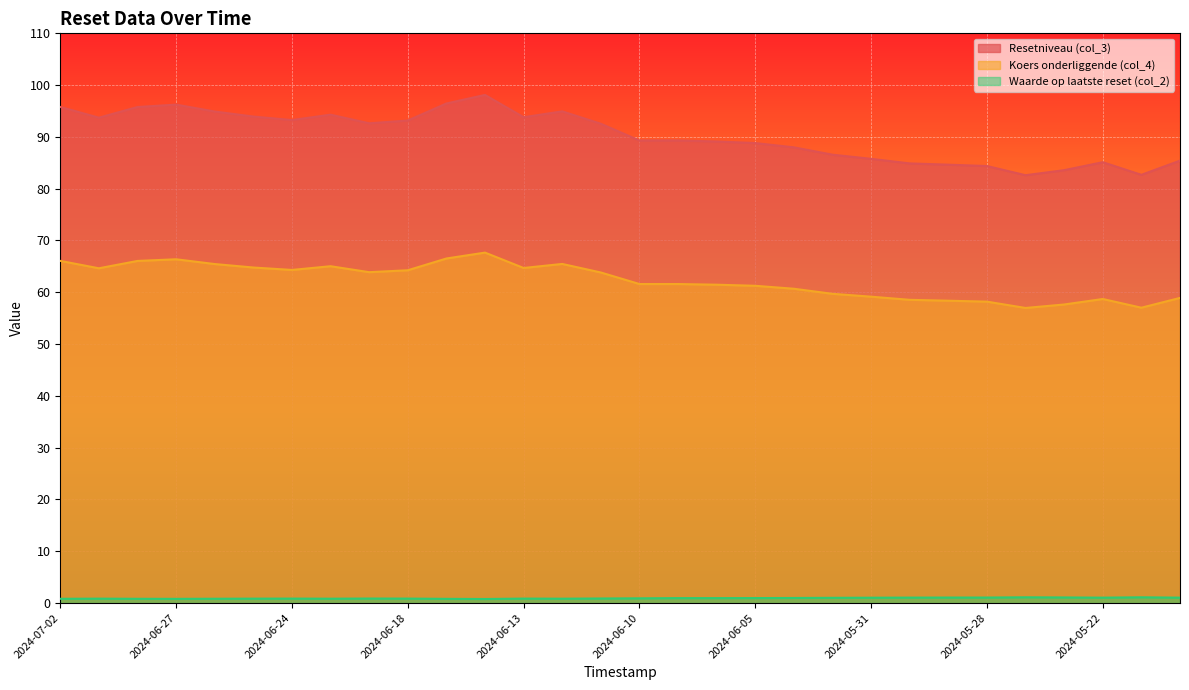

What is the value of the Resetniveau (col_3) point at the 26th from the left?

82.6